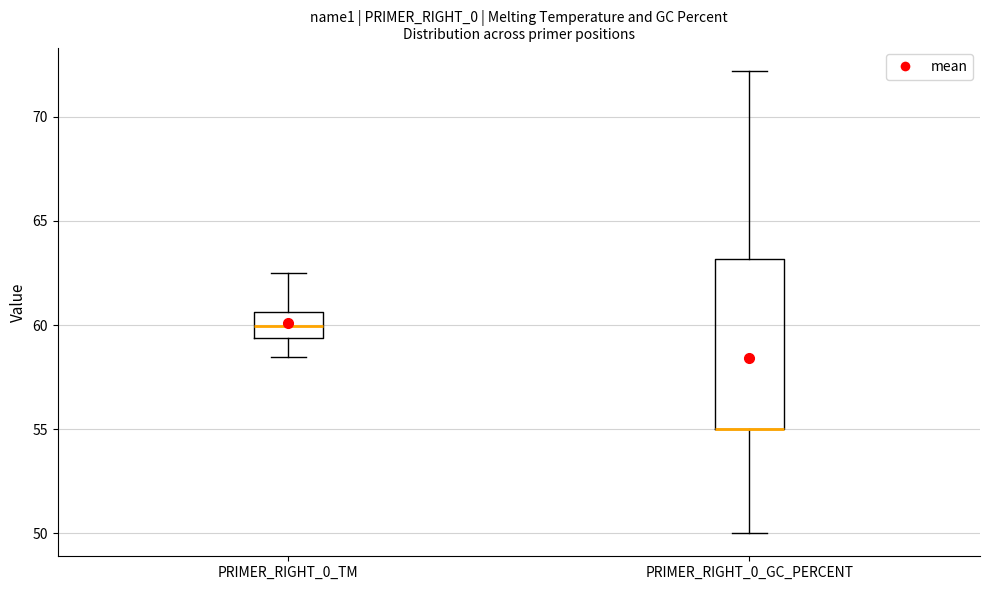

Reading left to right, transcribe this box plot: for each box, give where its median line is, the range the box spans, and where its two whiskers end, as read against the y-axis. The values are not printed on the chart, so give them approximately, as read against the axis.

PRIMER_RIGHT_0_TM: median 60.0, box 59.5 to 60.5, whiskers 58.5 to 62.5
PRIMER_RIGHT_0_GC_PERCENT: median 55.0 (drawn on the box's lower edge), box 55.0 to 63.0, whiskers 50.0 to 72.0